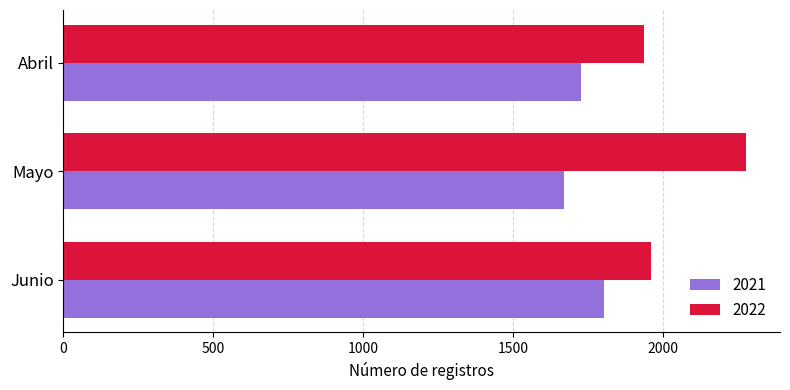

At Abril, list the series in order from largest to smallest.

2022, 2021